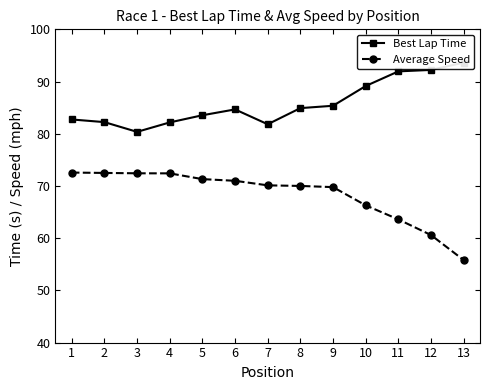

Where is Average Speed nearest to the value 64?

11